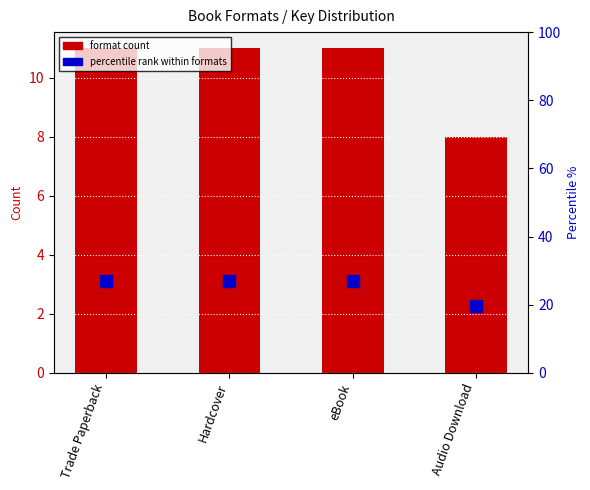

What is the label of the 1st bar from the left?

Trade Paperback